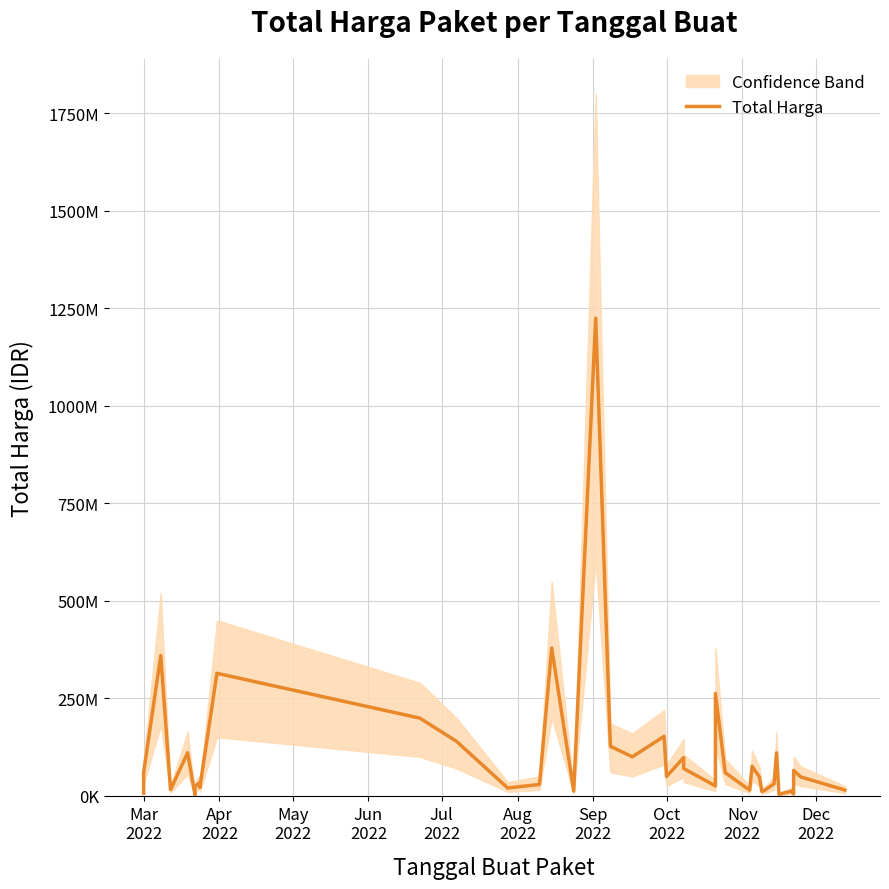

Is this an area chart (filled region under the line)?

No